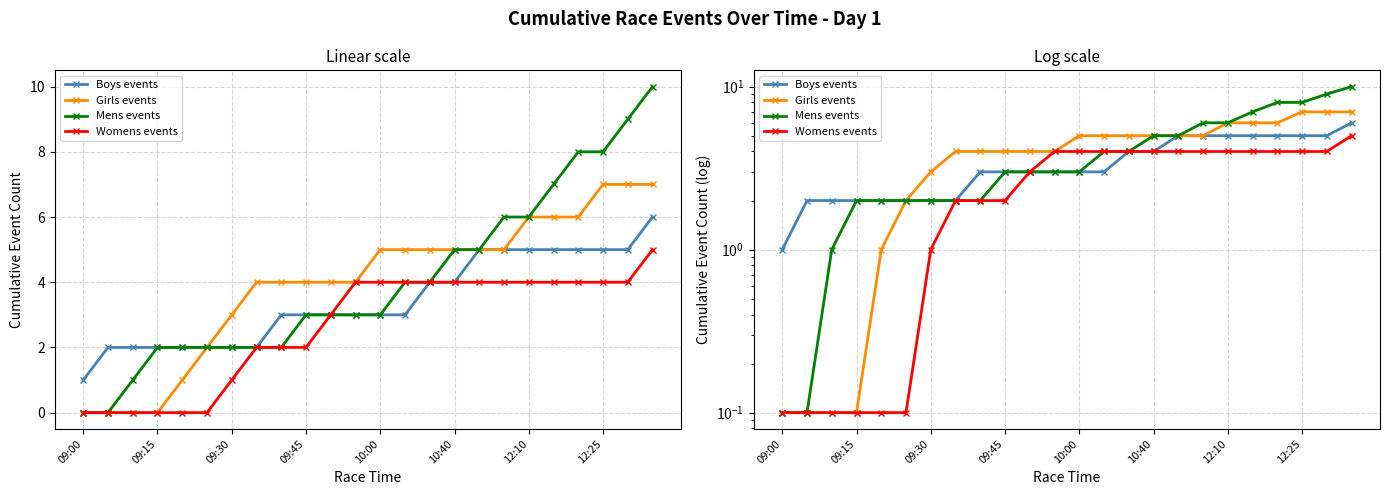

At how many categories does at least one series exceed 8?

2